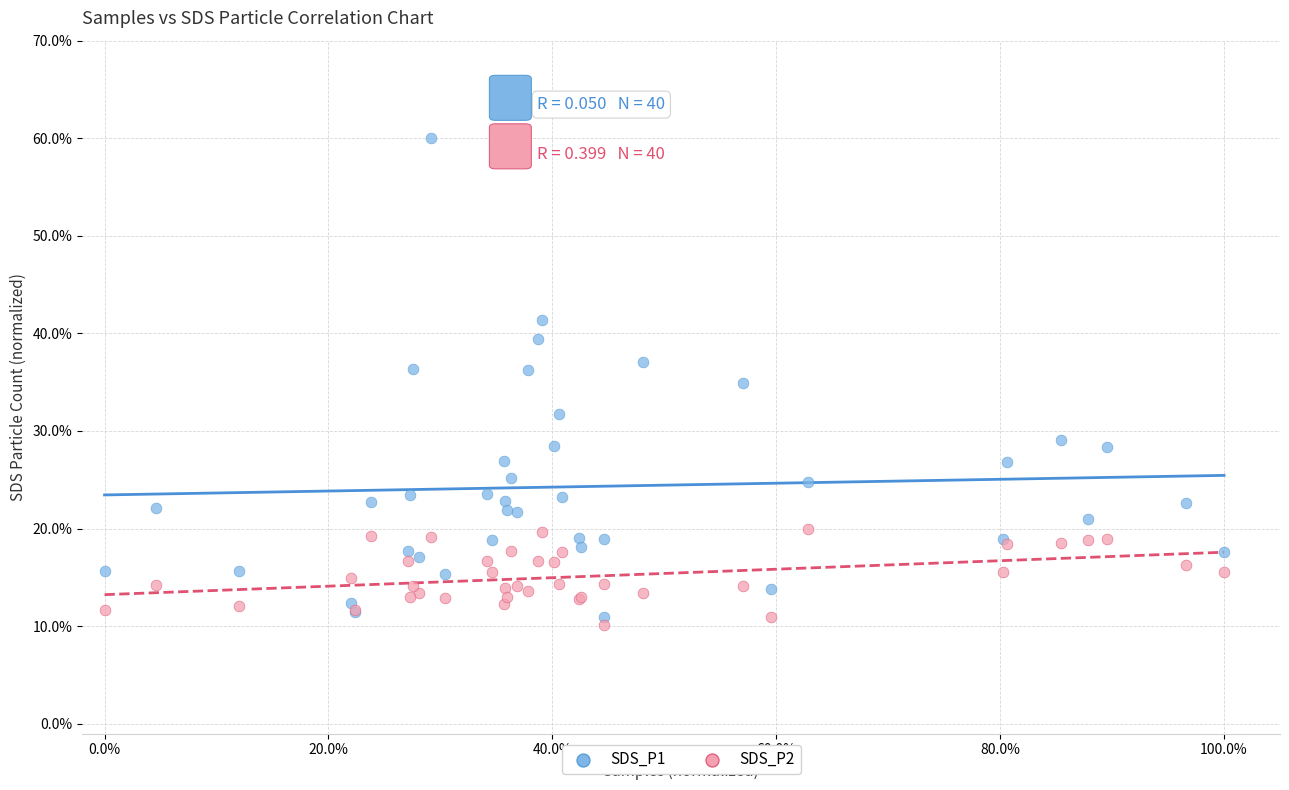

Which series reaches the maximum Y coordinate?

SDS_P1